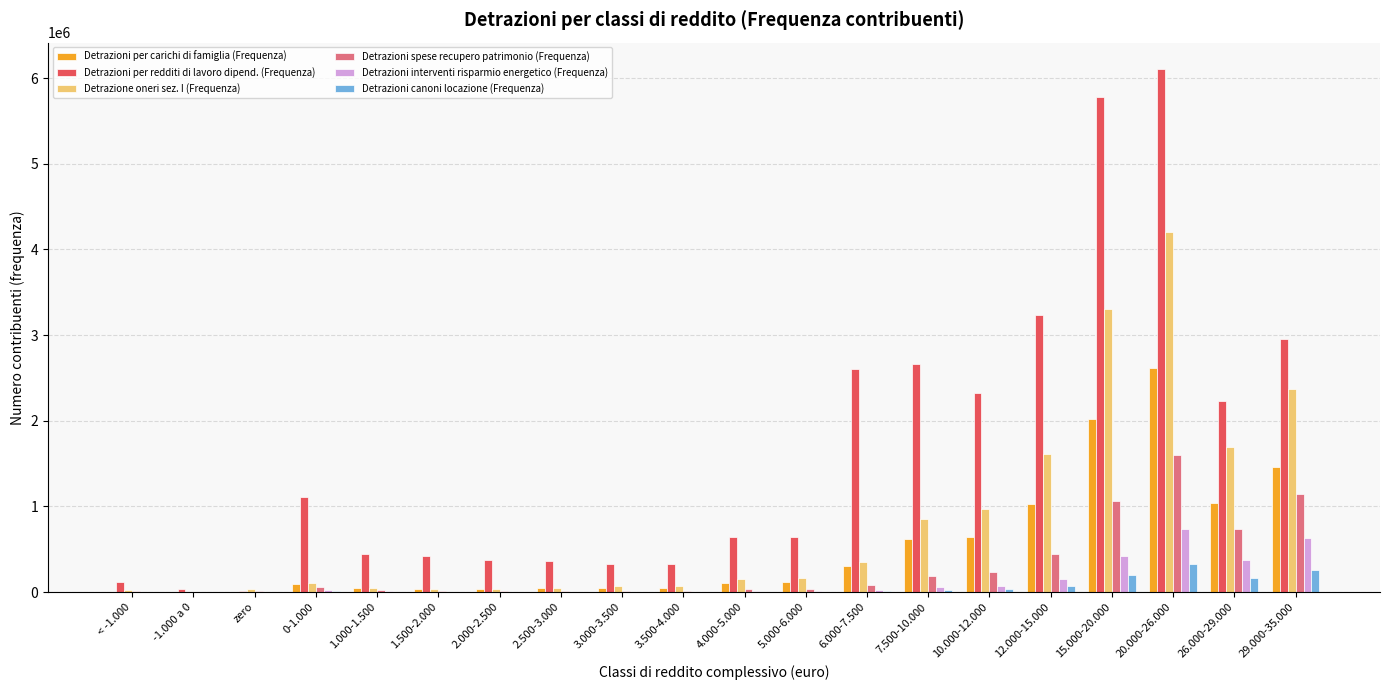

Count the number of data series in this chart.

6